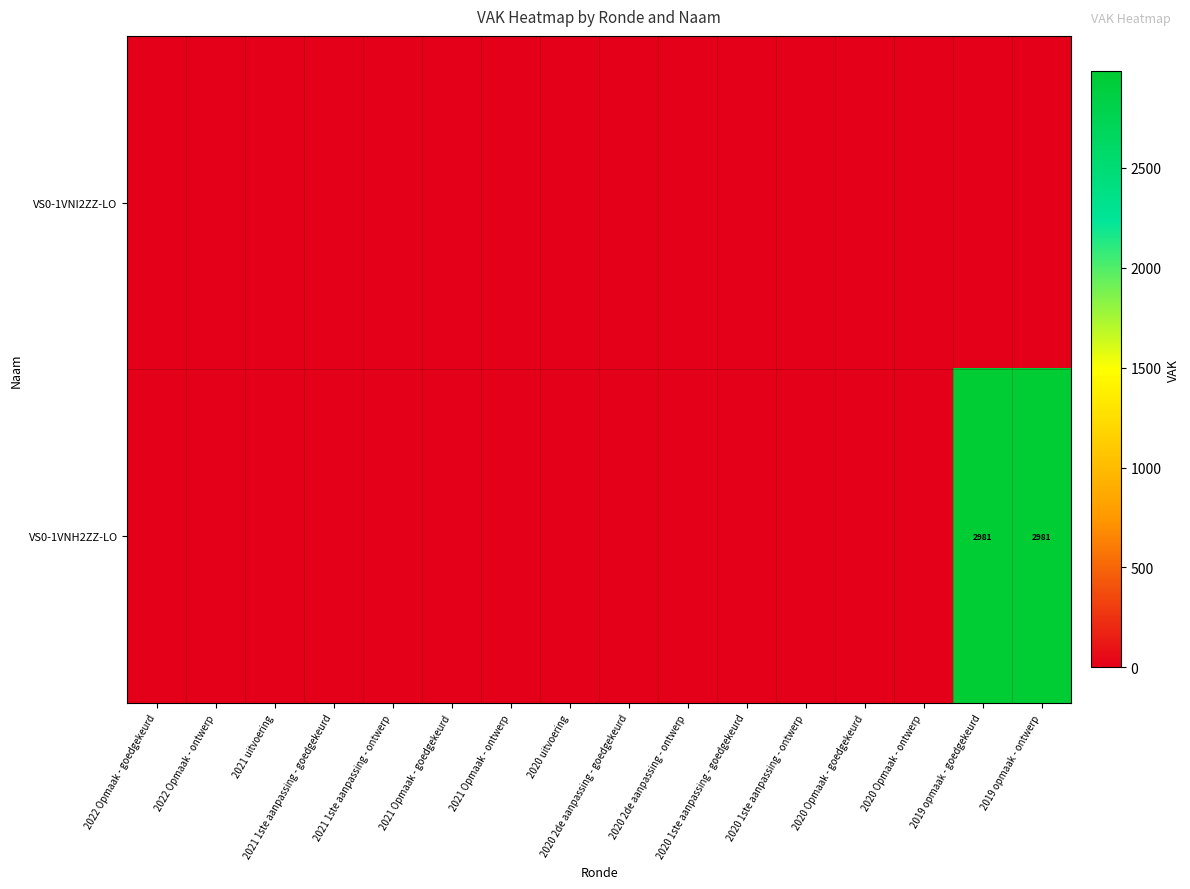

Rank the series by their average value, from lowest to highest.

VS0-1VNI2ZZ-LO, VS0-1VNH2ZZ-LO